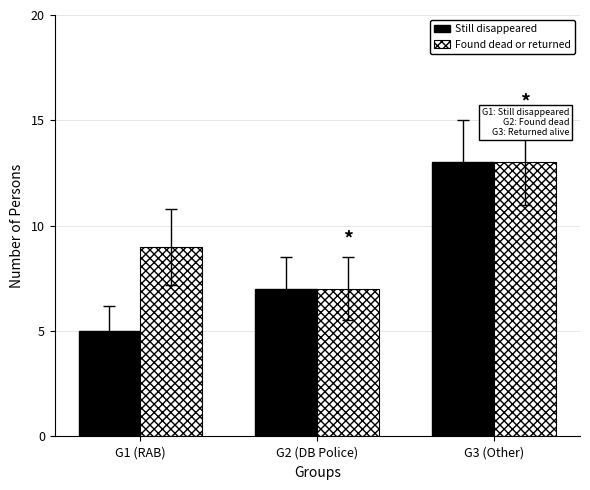

Count the number of categories in the chart.

3